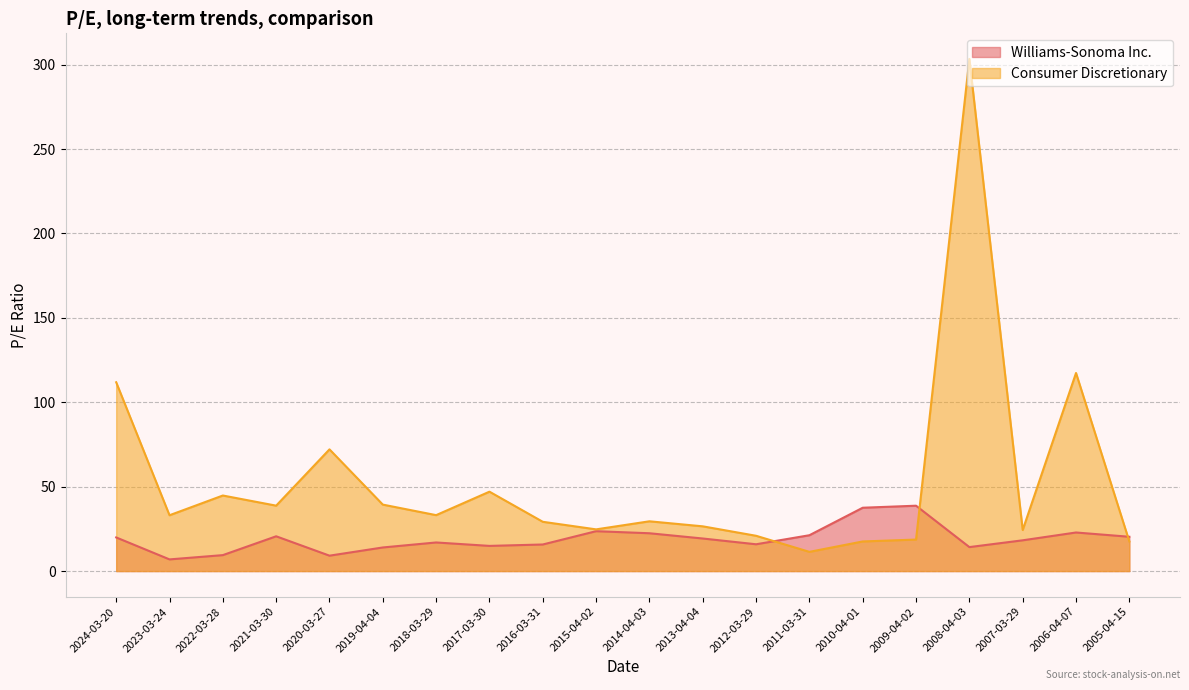

The value of Williams-Sonoma Inc. at 2010-04-01 is 57.5. True or false?

False